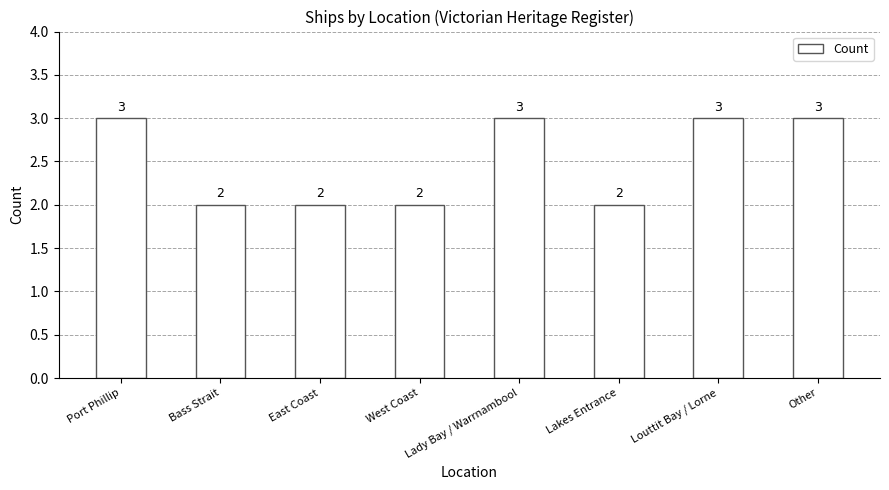

Approximately how many times larger is the value at Lady Bay / Warrnambool compared to Port Phillip?

1.0